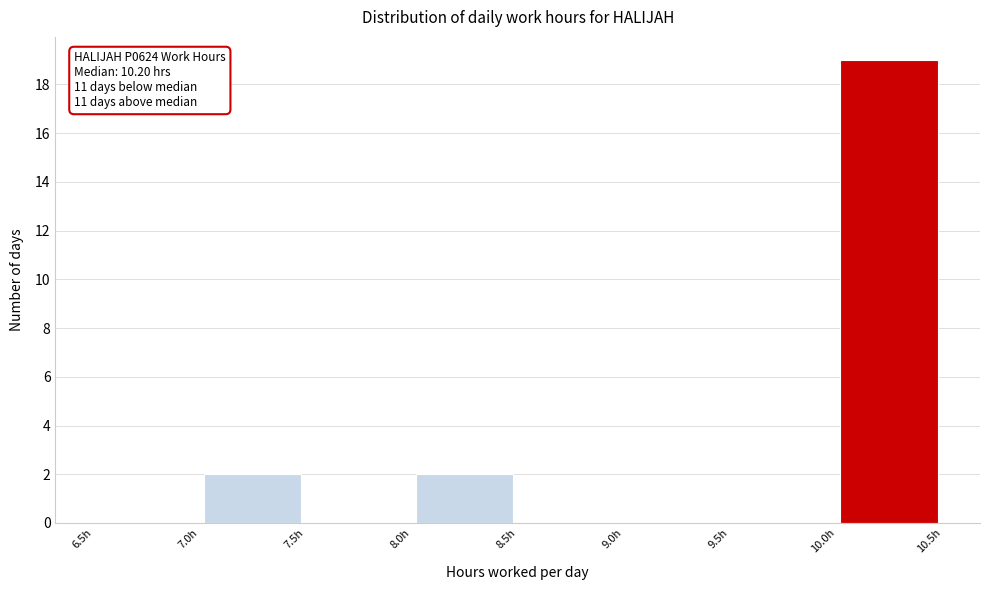

Which range on the x-axis has the tallest bar?

10.0 to 10.5